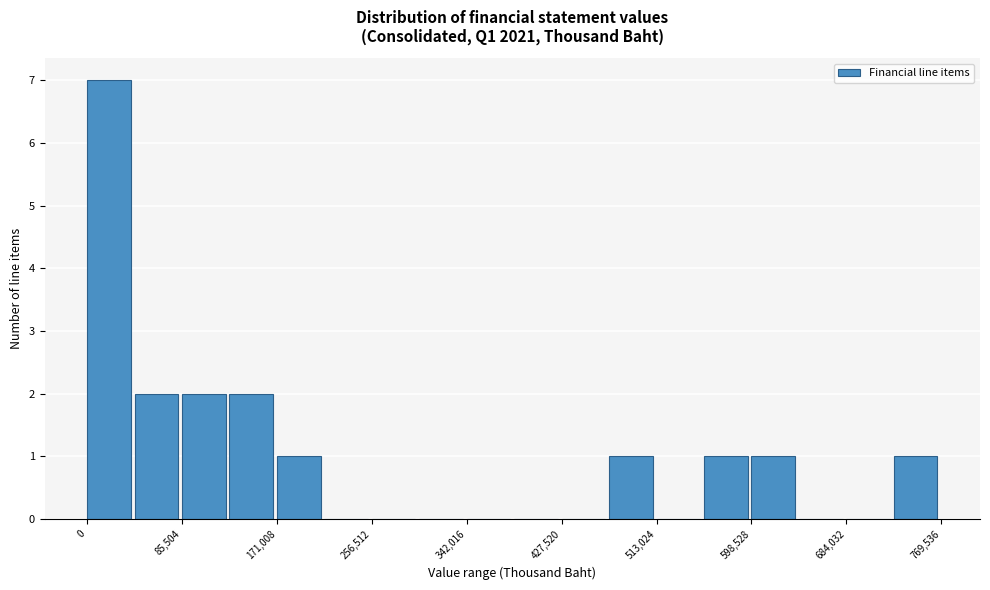

Over which range of the x-axis is the bar tallest?

0 to 40000